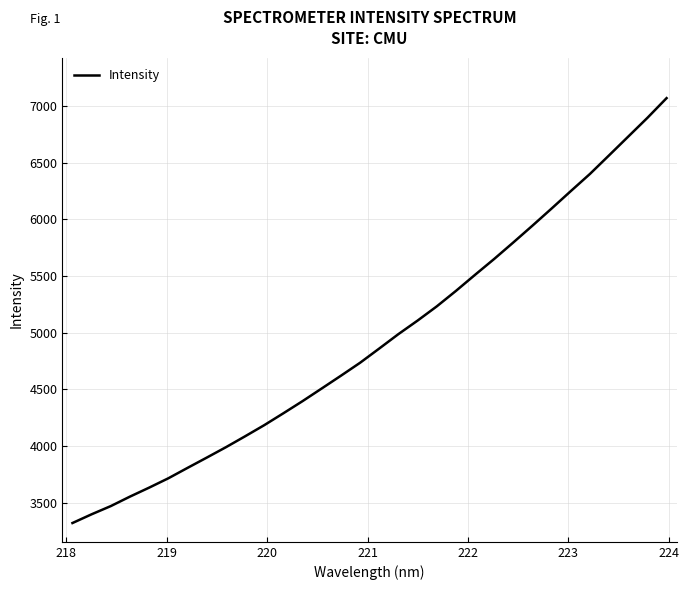

What is the smallest value displayed?

3319.0